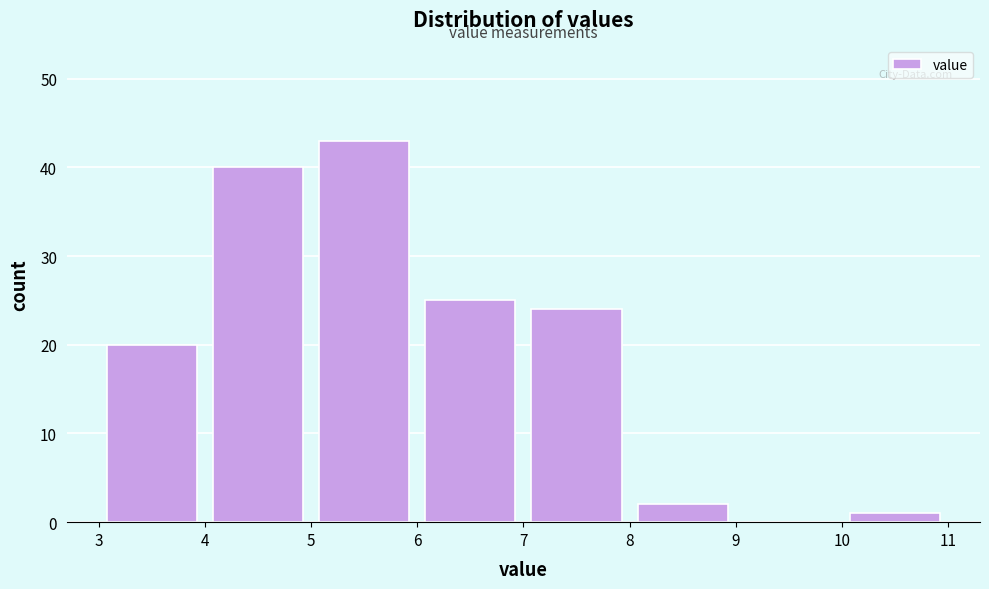

Reading left to right, transcribe this chart: for each bar, give the range it covers on the x-axis and its height. The values are not printed on the chart, so give them approximately, as read against the axis.

3 to 4: 20
4 to 5: 40
5 to 6: 43
6 to 7: 25
7 to 8: 24
8 to 9: 2
9 to 10: 0
10 to 11: 1